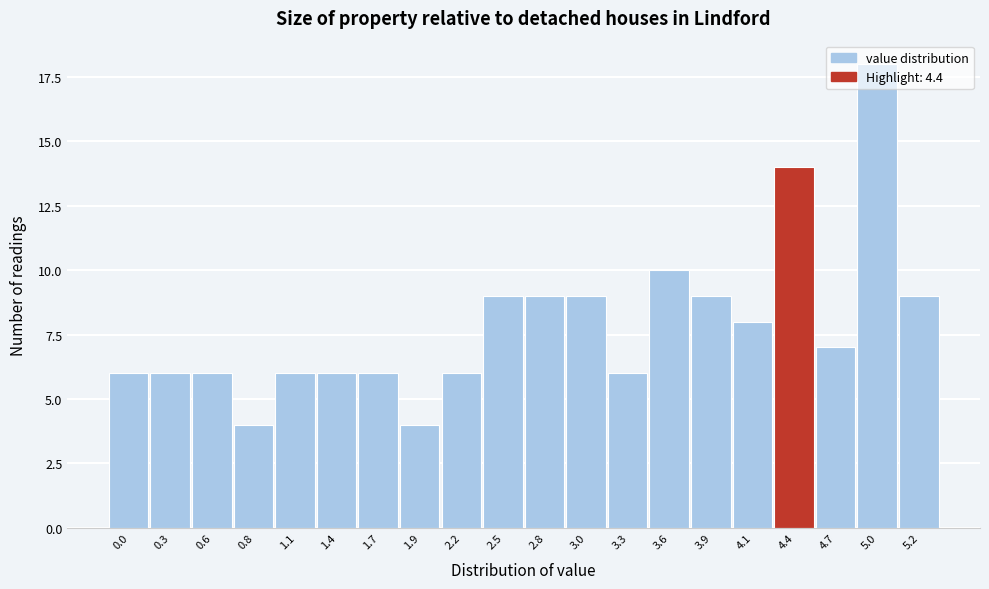

What is the label of the 4th bar from the left?

0.8